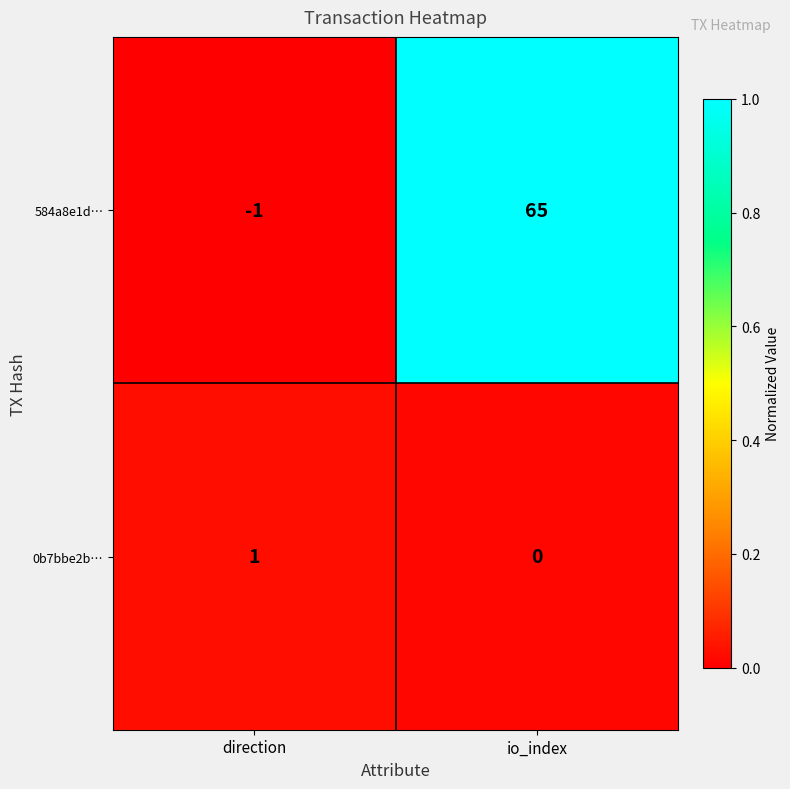

Which series changed the most between direction and io_index?

584a8e1d…